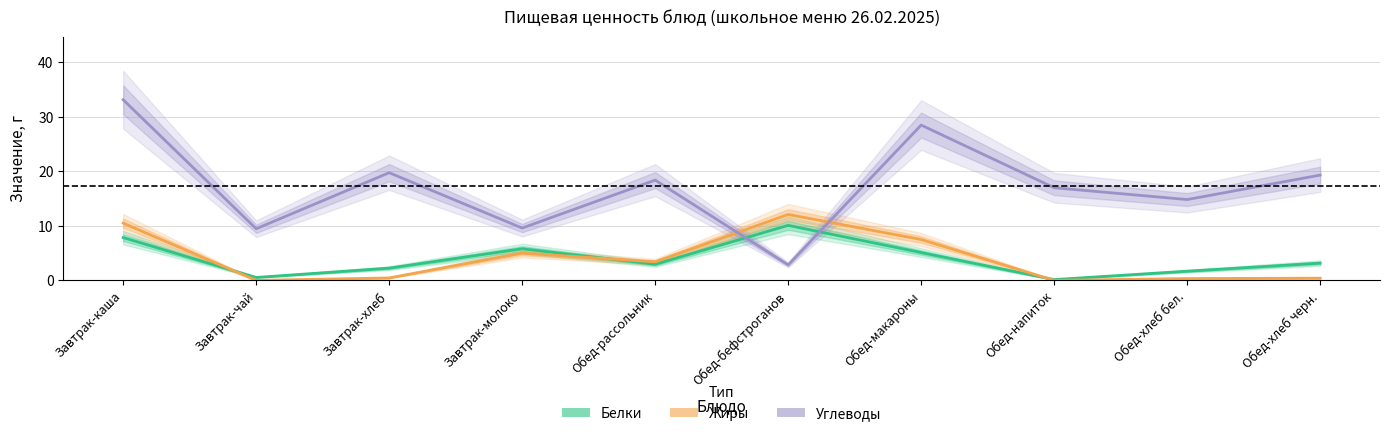

Which series has the largest range (max minus min)?

Углеводы